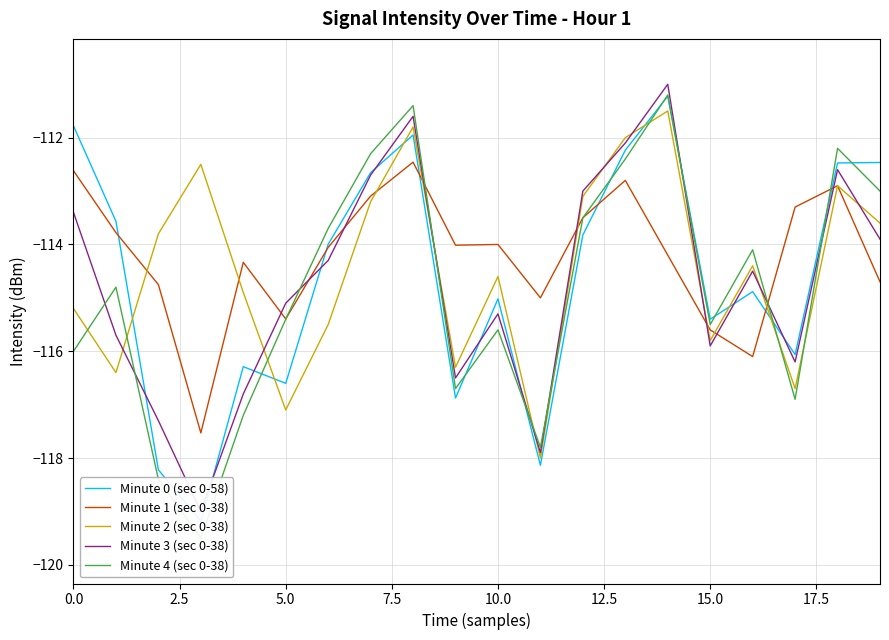

What is the approximate value of Minute 1 (sec 0-38) at 10.0?

-114.0